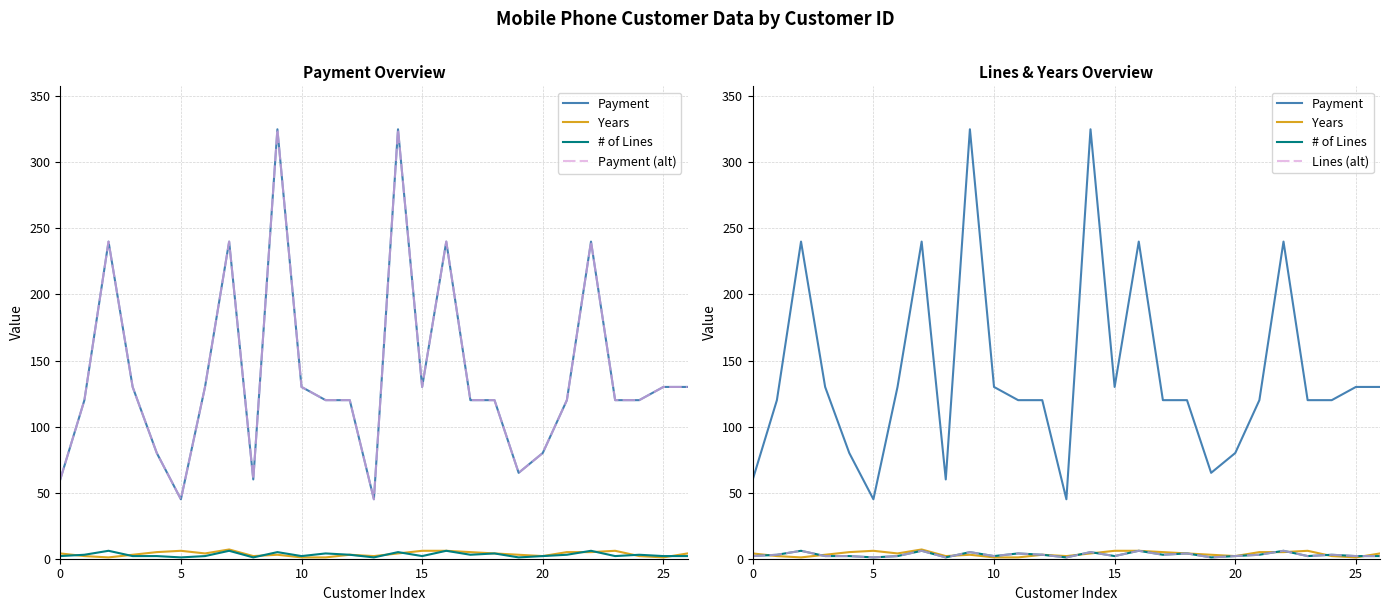

At which category is the sum across all series the highest?

14